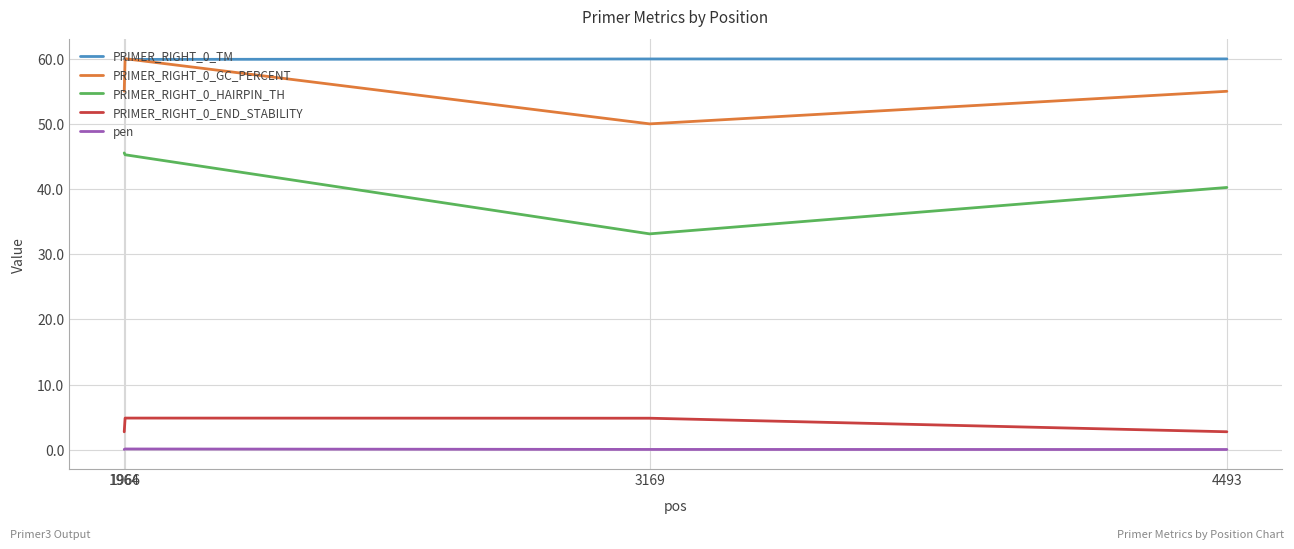

Is the value of PRIMER_RIGHT_0_END_STABILITY at 1964 greater than the value of PRIMER_RIGHT_0_GC_PERCENT at 1964?

No